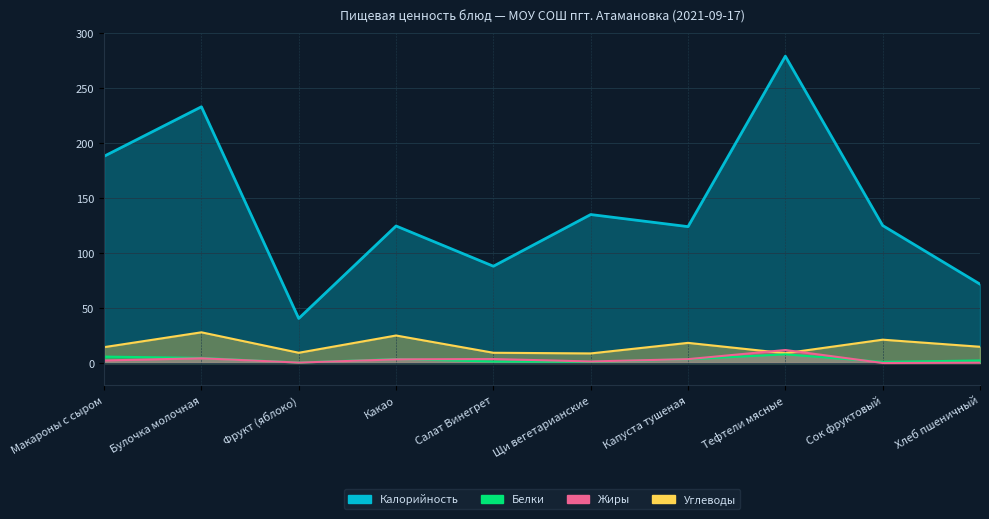

At how many categories does at least one series exceed 105?

7